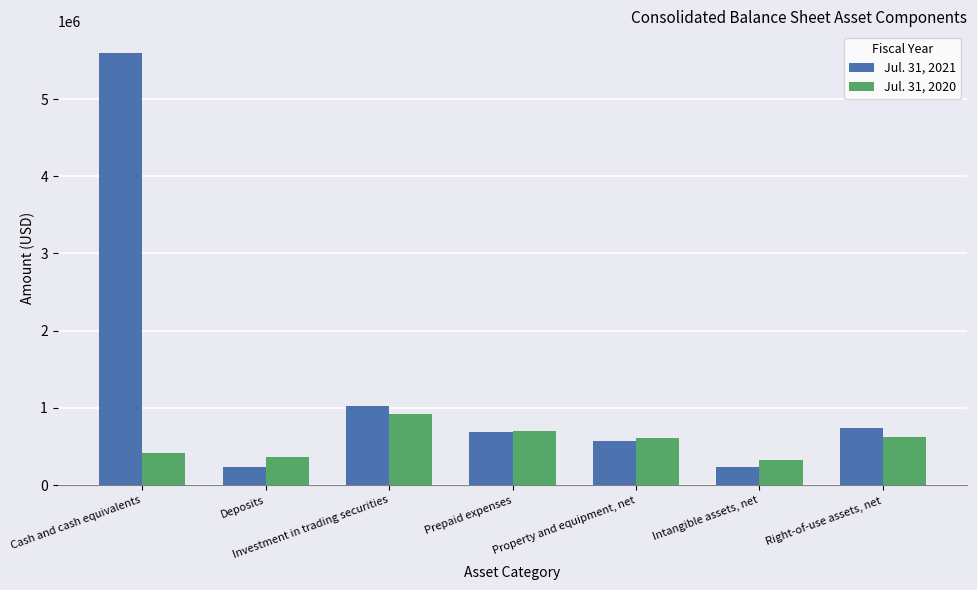

At Deposits, list the series in order from largest to smallest.

Jul. 31, 2020, Jul. 31, 2021